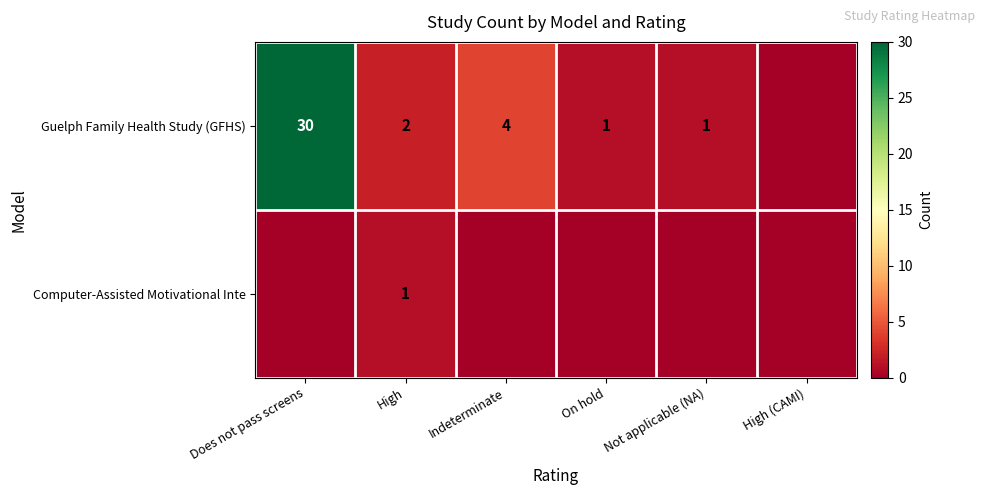

True or false: Guelph Family Health Study (GFHS) has a value of 6 at Indeterminate.

False